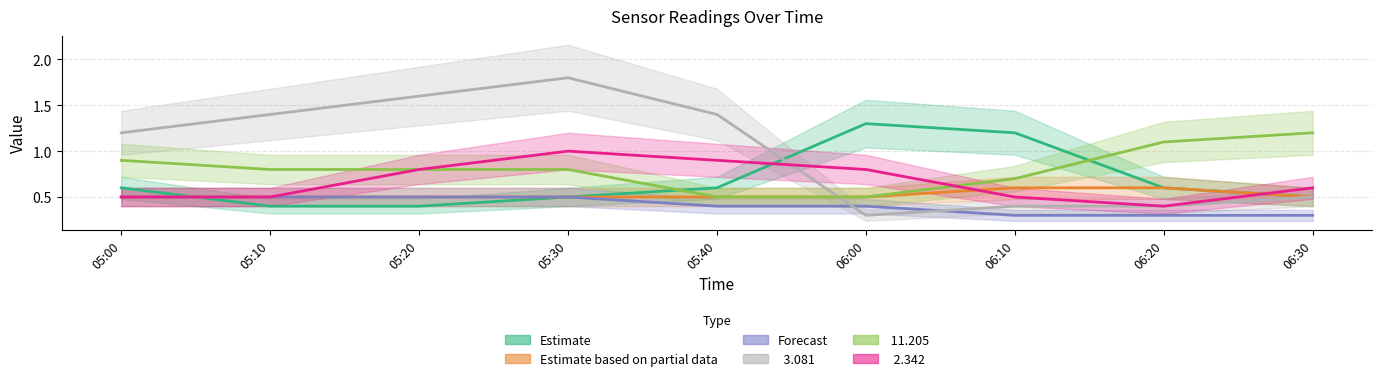

The   5.740 series shows 0.7 at 05:20. True or false?

False